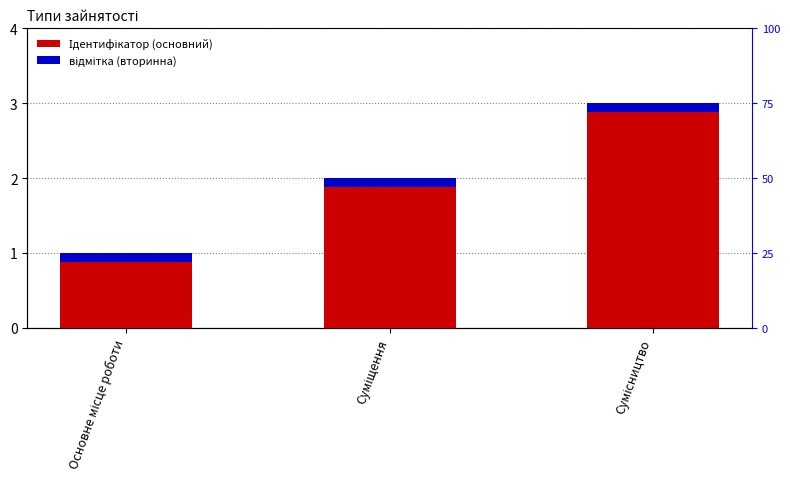

Between Суміщення and Основне місце роботи, which is larger?

Суміщення